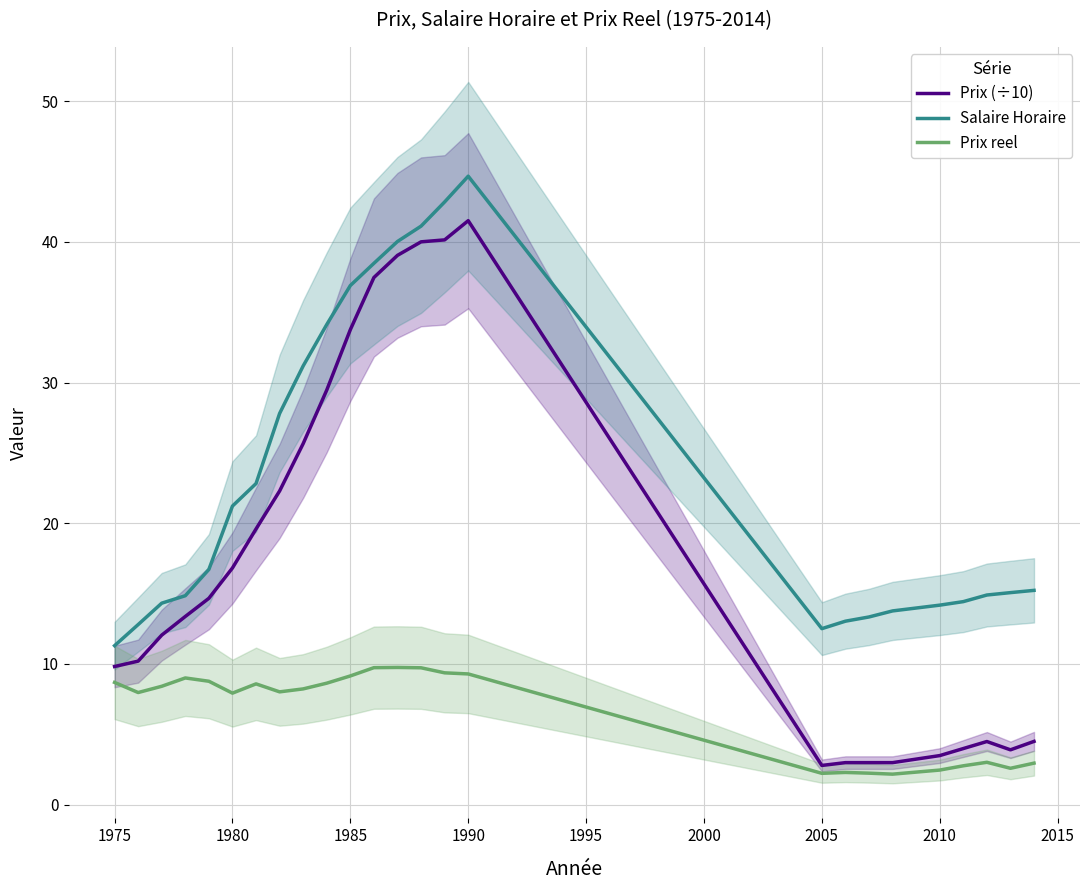

Count the number of data series in this chart.

3